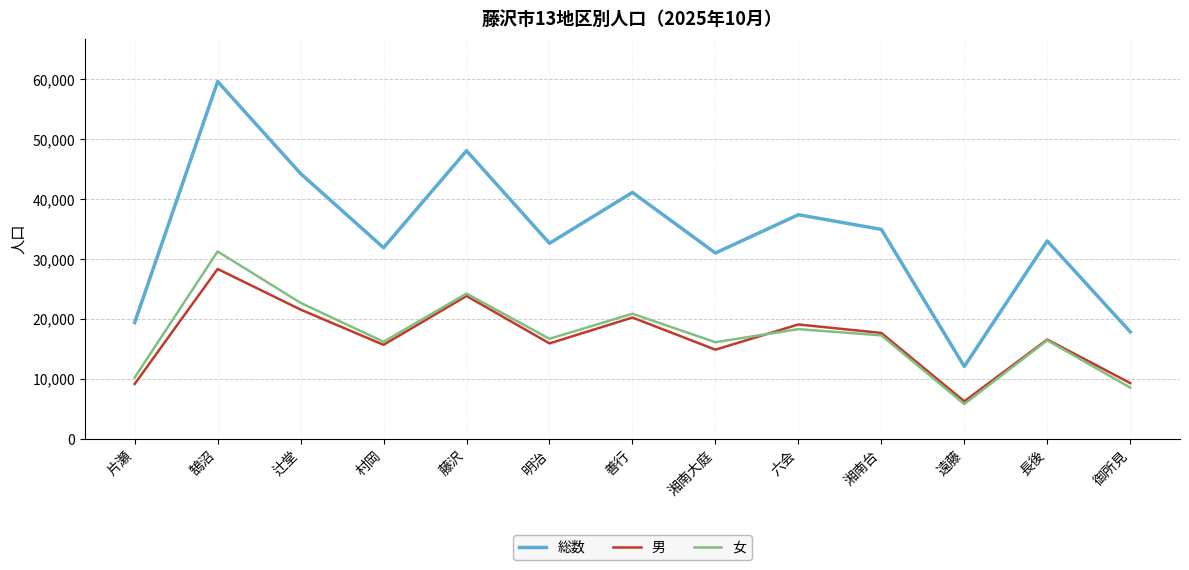

List the series in order of their peak value, highest first.

総数, 女, 男